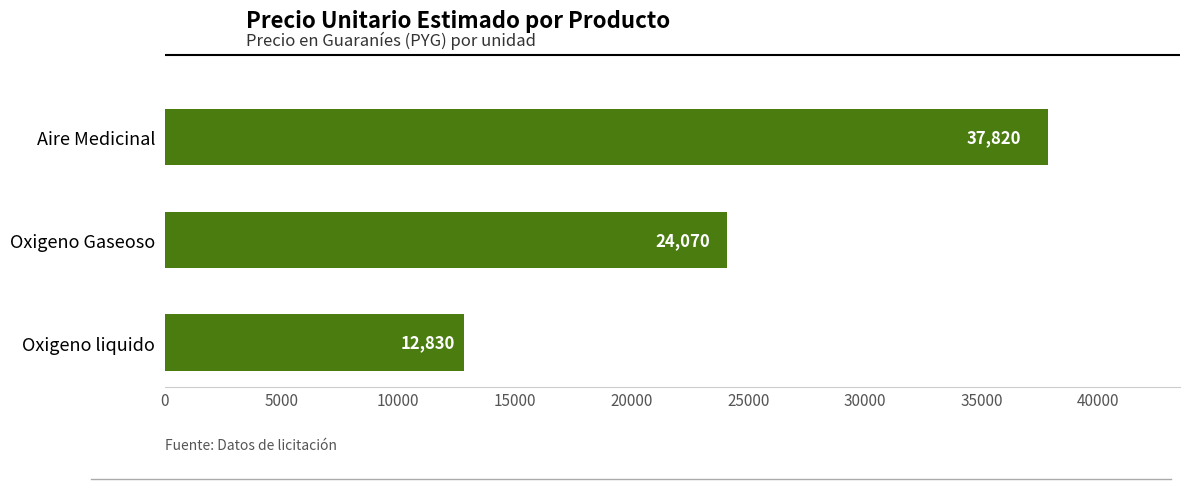

What is the difference between the maximum and minimum values?

24990